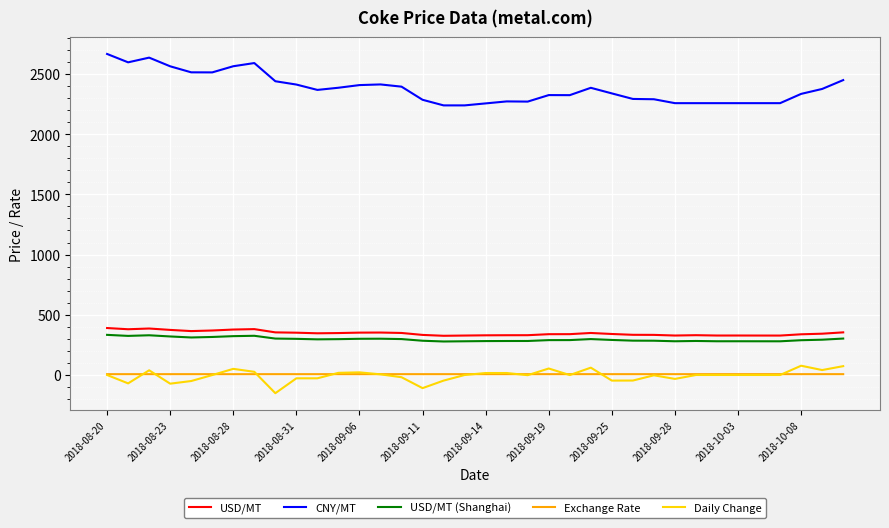

True or false: CNY/MT and Exchange Rate cross at least once.

False